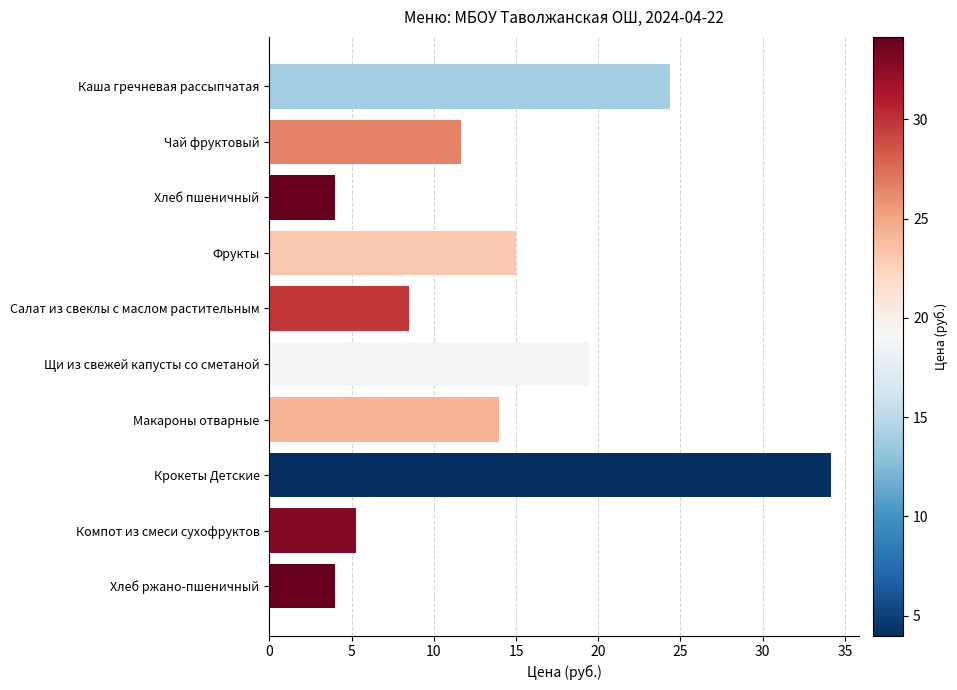

Are the bars grouped side by side (vs. stacked)?

No